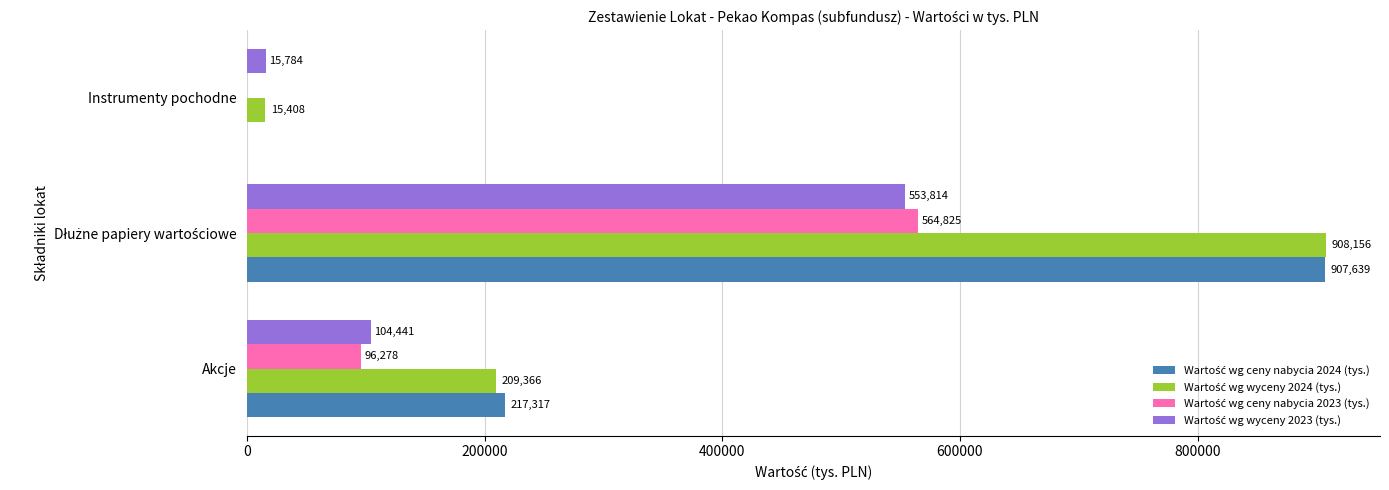

Count the number of data series in this chart.

4